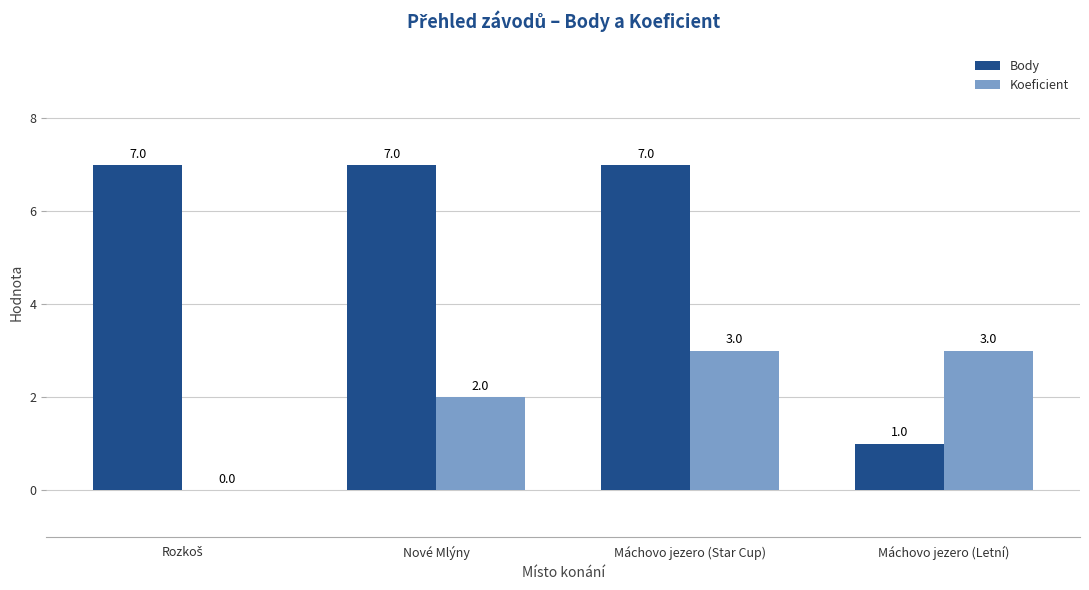

Which series changed the most between Máchovo jezero (Star Cup) and Máchovo jezero (Letní)?

Body